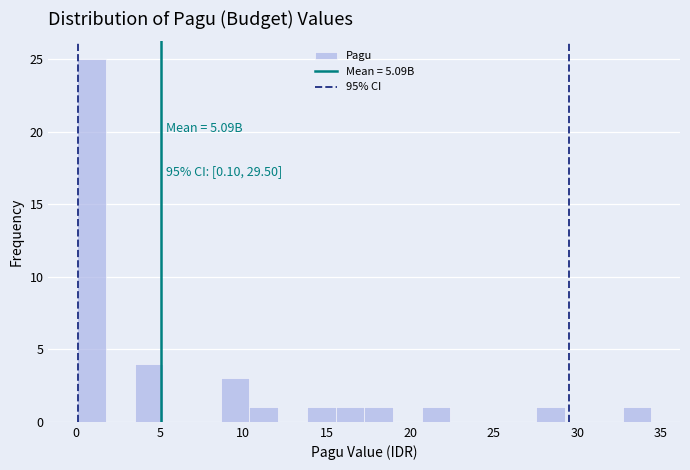

Read against the x-axis, roughly where is the centre of the tallest bar?

1.0